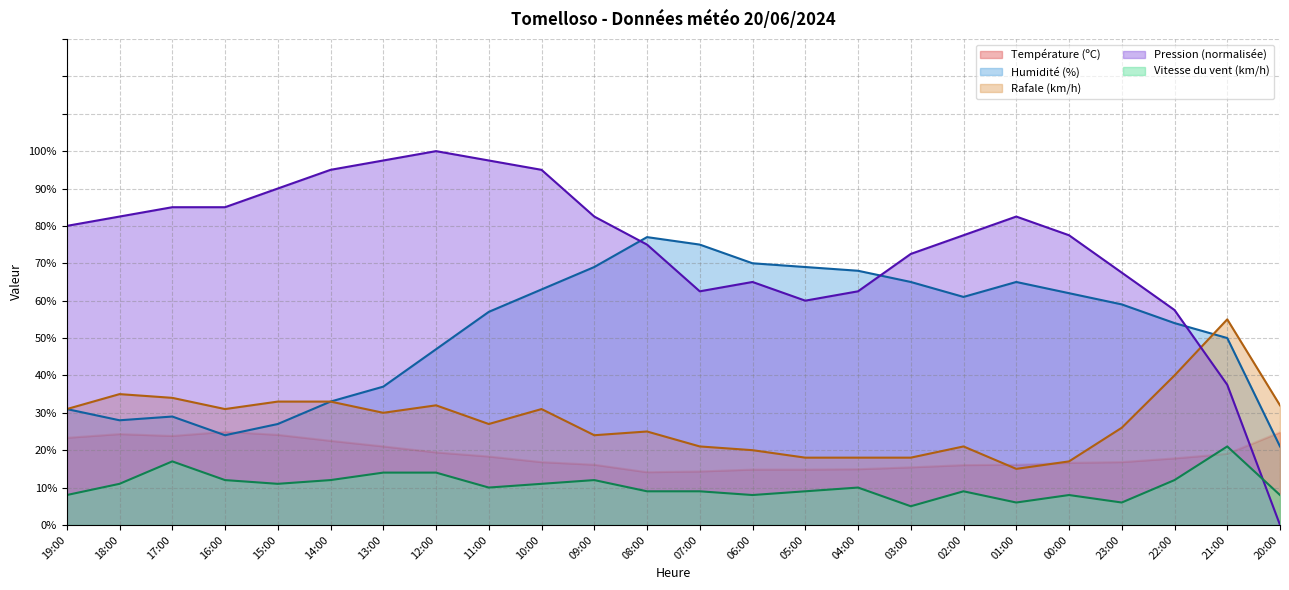

What is the average value of the Vitesse du vent (km/h) series?

10.5